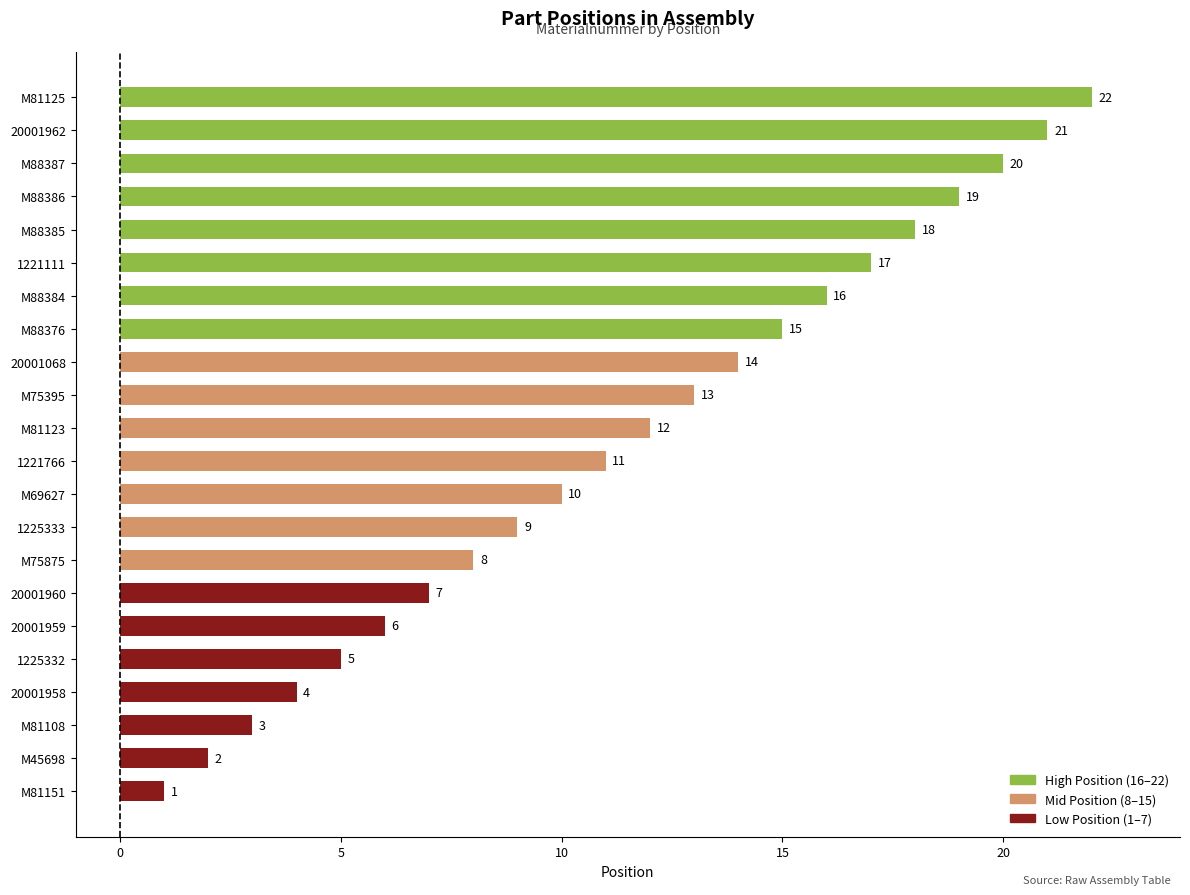

Does the chart contain stacked bars?

No